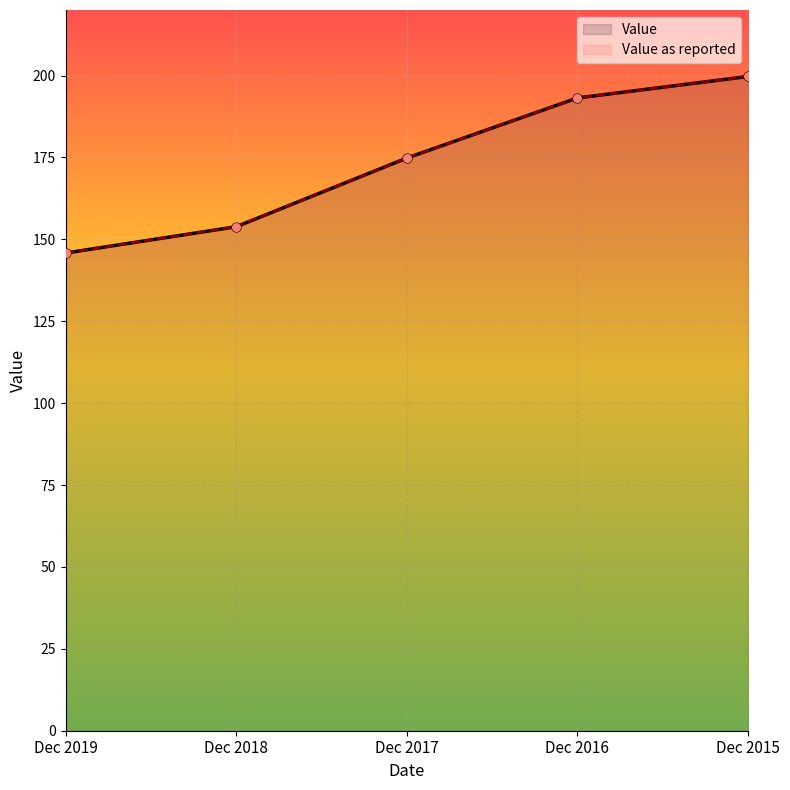

Which series has the largest Y range (max minus min)?

Value